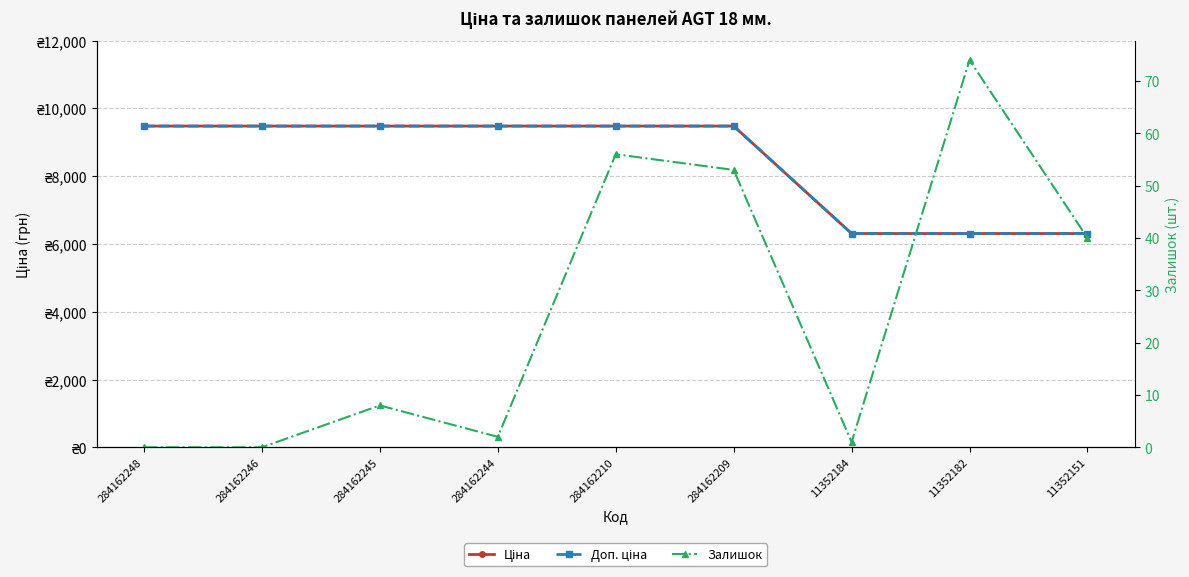

Is this an area chart (filled region under the line)?

No